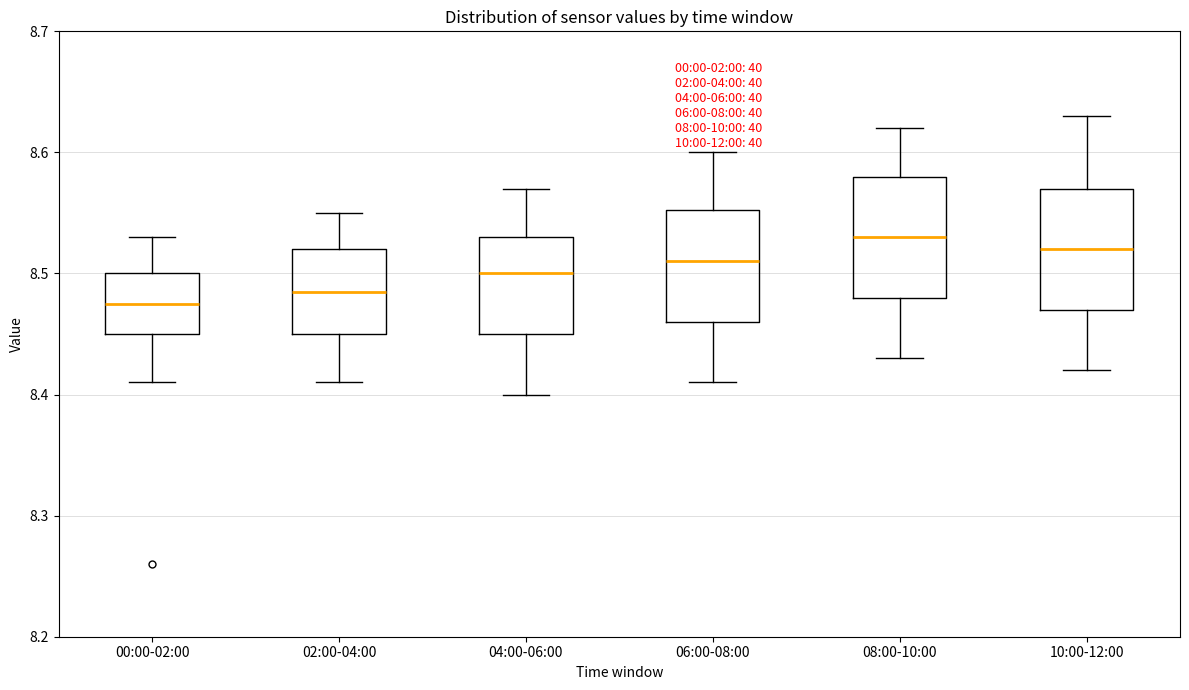

Reading left to right, read every box against the y-axis: the position of its median line, the range the box covers, and the ends of its whiskers. The values are not printed on the chart, so give them approximately, as read against the axis.

00:00-02:00: median 8.48, box 8.45 to 8.50, whiskers 8.41 to 8.53
02:00-04:00: median 8.49, box 8.45 to 8.52, whiskers 8.41 to 8.55
04:00-06:00: median 8.50, box 8.45 to 8.53, whiskers 8.40 to 8.57
06:00-08:00: median 8.51, box 8.46 to 8.55, whiskers 8.41 to 8.60
08:00-10:00: median 8.53, box 8.48 to 8.58, whiskers 8.43 to 8.62
10:00-12:00: median 8.52, box 8.47 to 8.57, whiskers 8.42 to 8.63